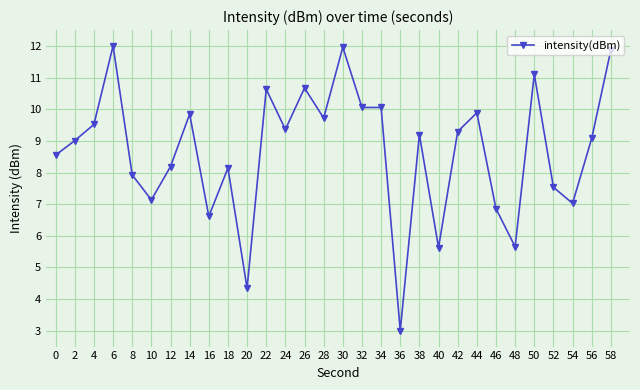

At which category does the chart reach its minimum across all series?

36